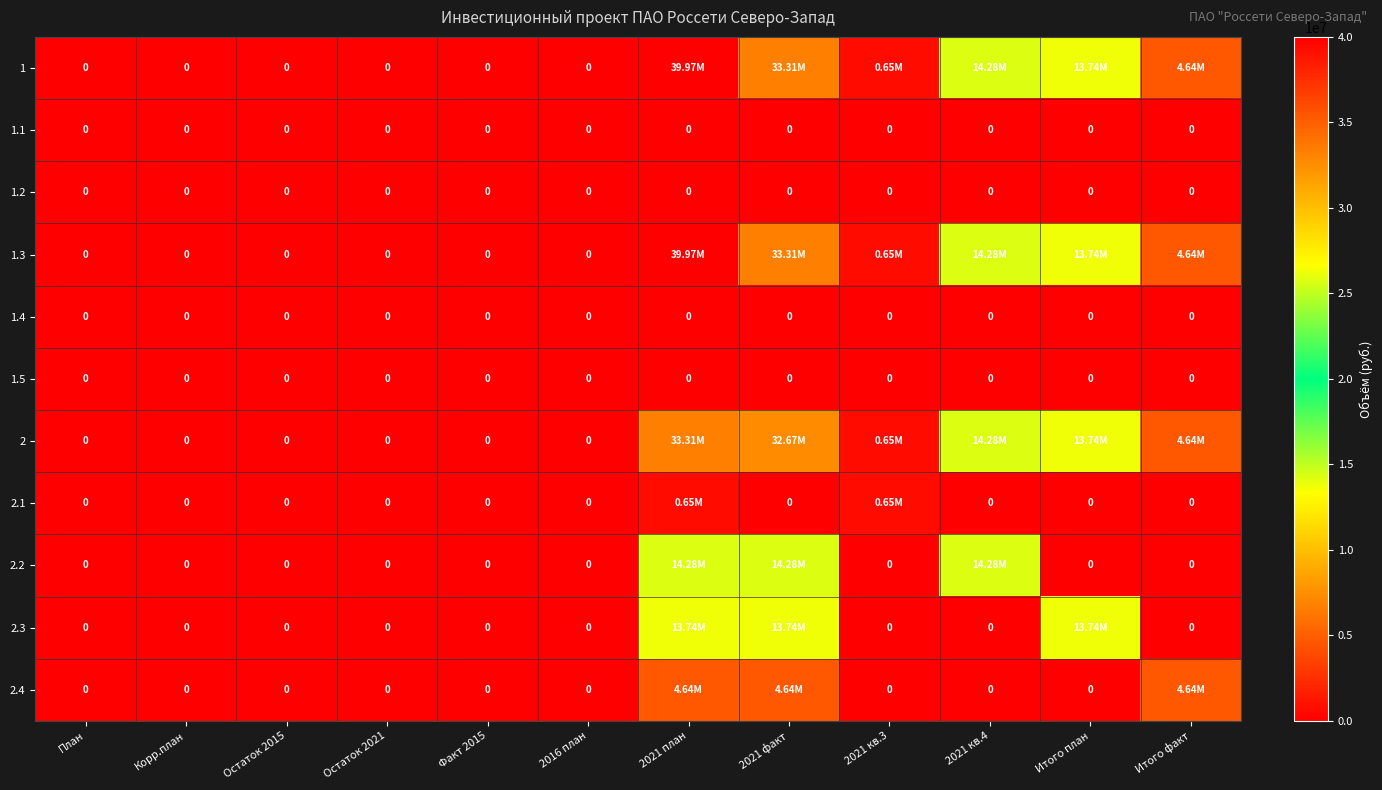

What is the highest value of the 2.1 series?

645808